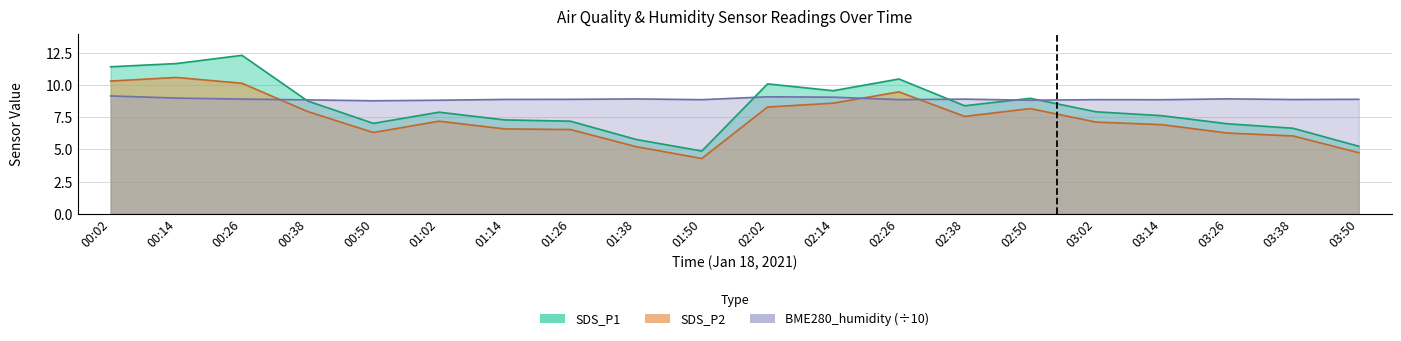

Is it true that SDS_P2 equals 2.7 at 01:38?

False